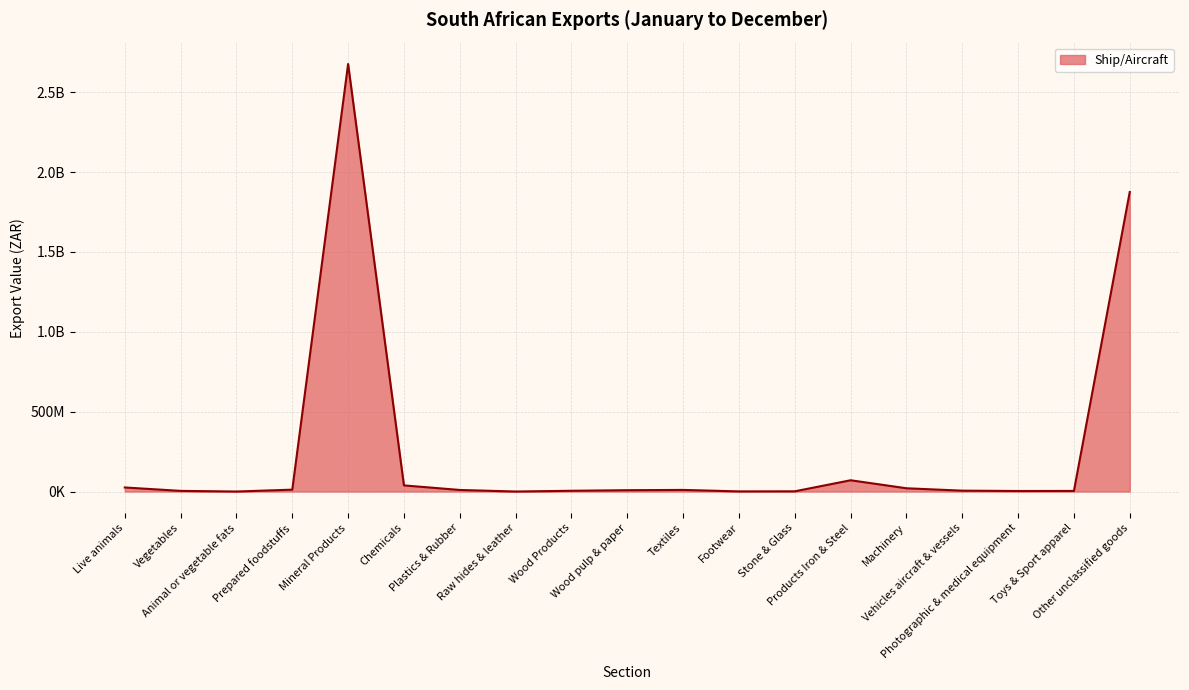

Is this an area chart (filled region under the line)?

Yes